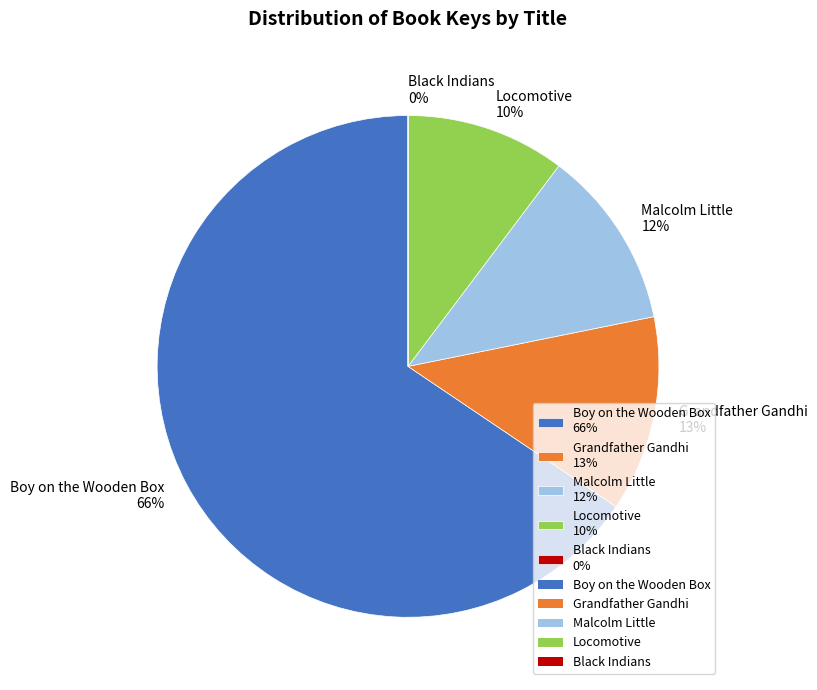

The Malcolm Little 12% slice represents 12% of the pie. True or false?

True